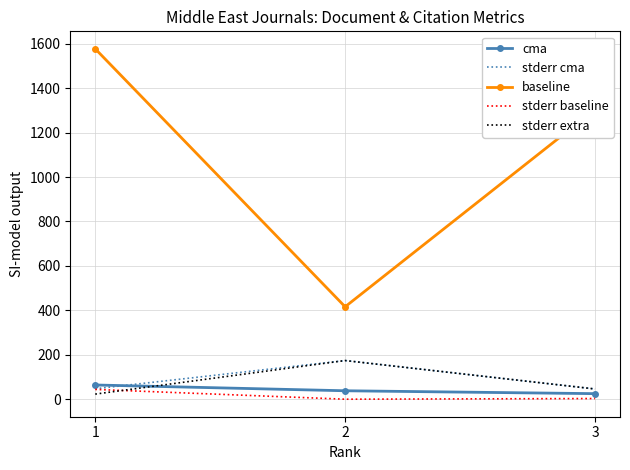

At which label does stderr baseline first exceed 3?

1